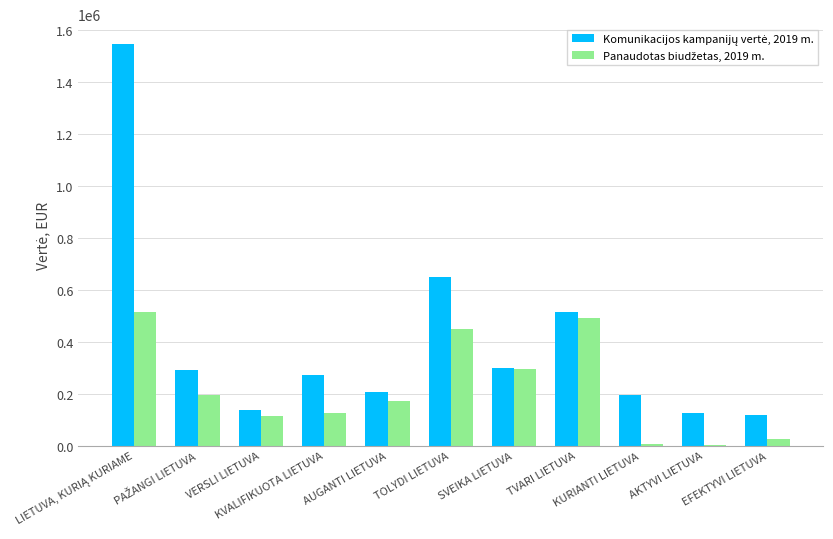

What is the greatest value displayed?

1546360.0